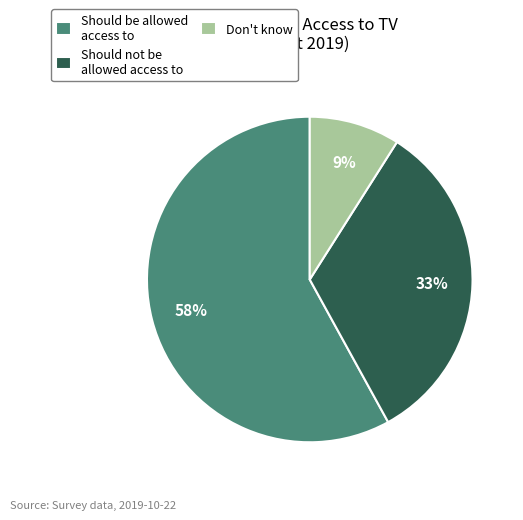

Which category has the biggest portion of the pie?

Should be allowed access to